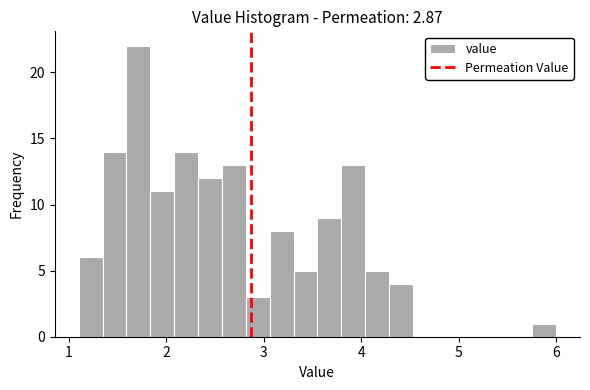

Read against the x-axis, roughly where is the centre of the tallest bar?

1.7